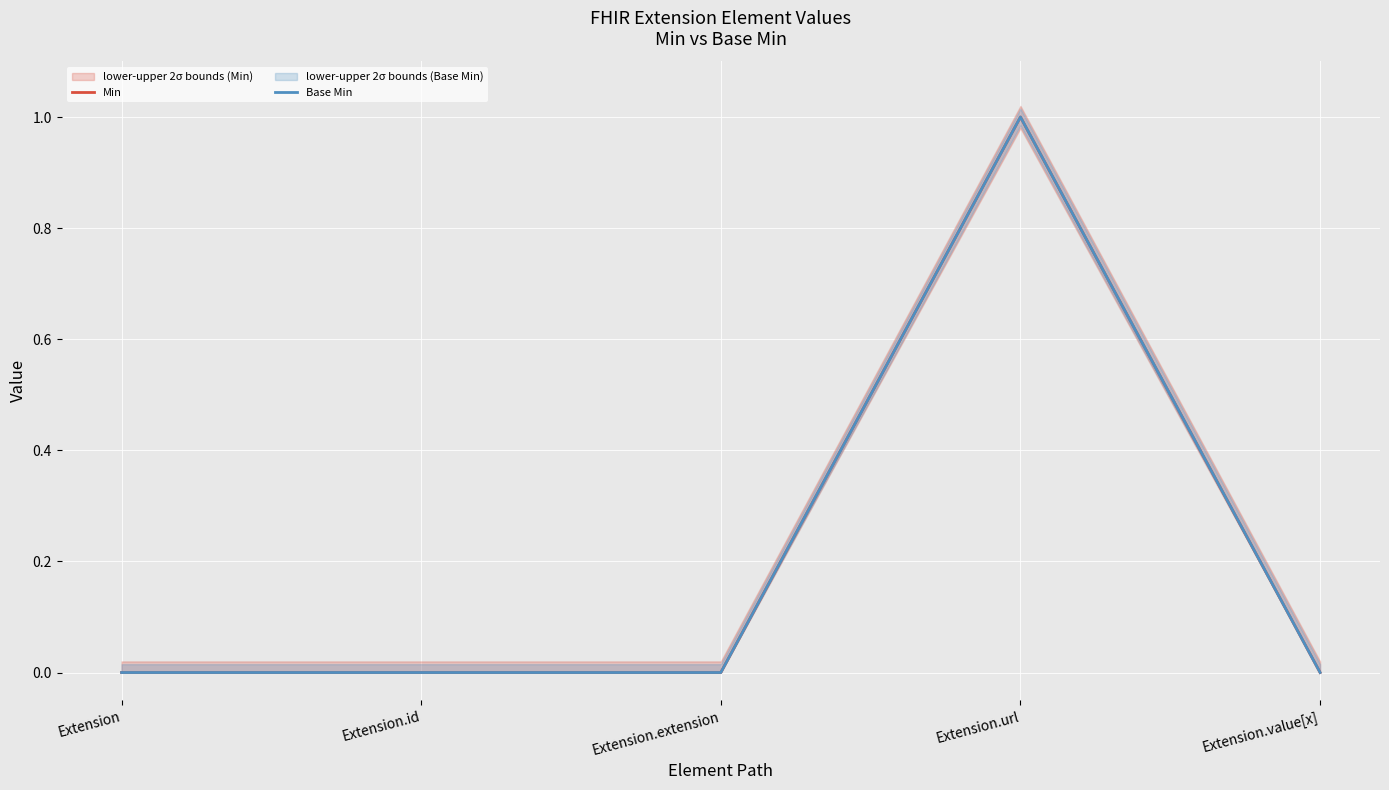

True or false: Base Min and Min intersect in this chart.

False